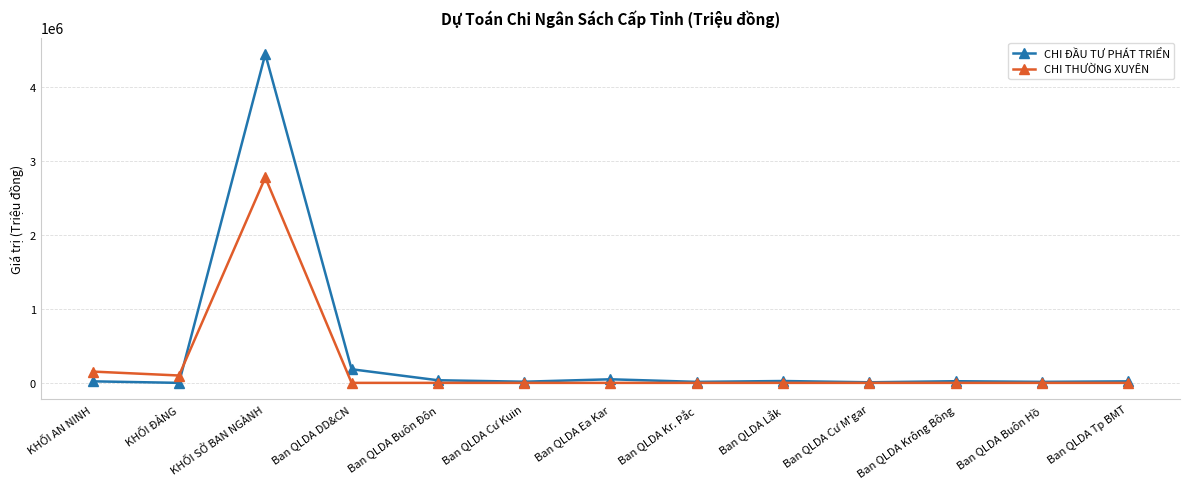

Where is the first local maximum for CHI ĐẦU TƯ PHÁT TRIỂN?

KHỐI SỞ BAN NGÀNH